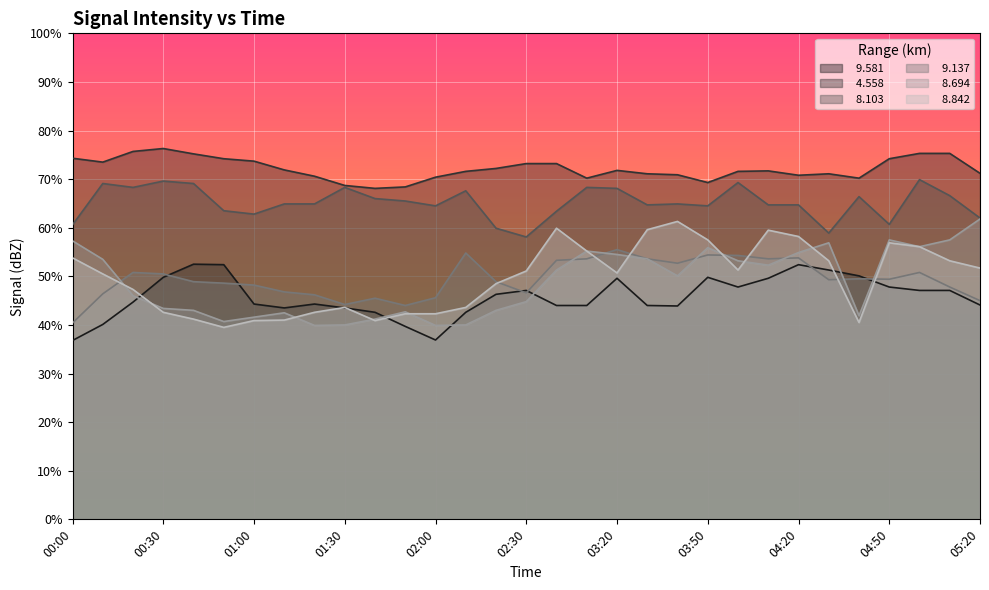

In   4.558, how many points are lower than both neighbors (excluding endpoints)?

6